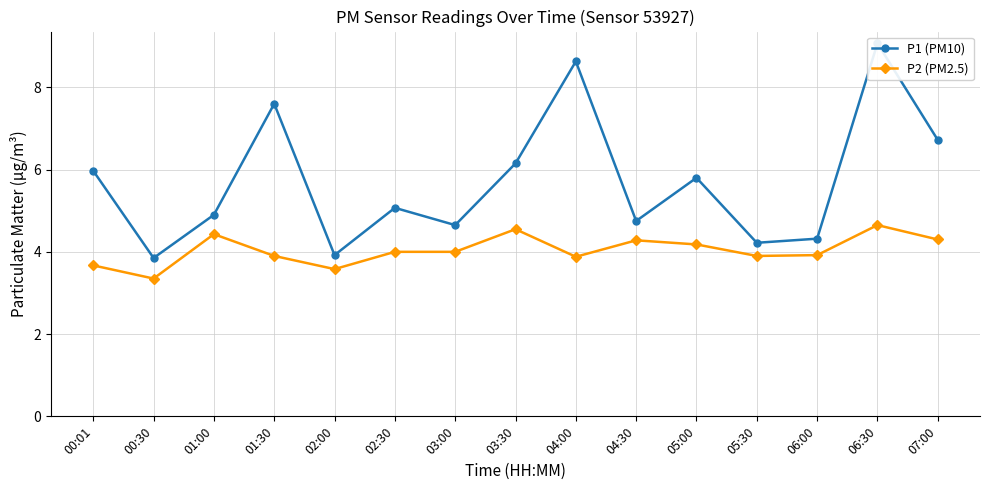

What are all the series names shown in the legend?

P1 (PM10), P2 (PM2.5)